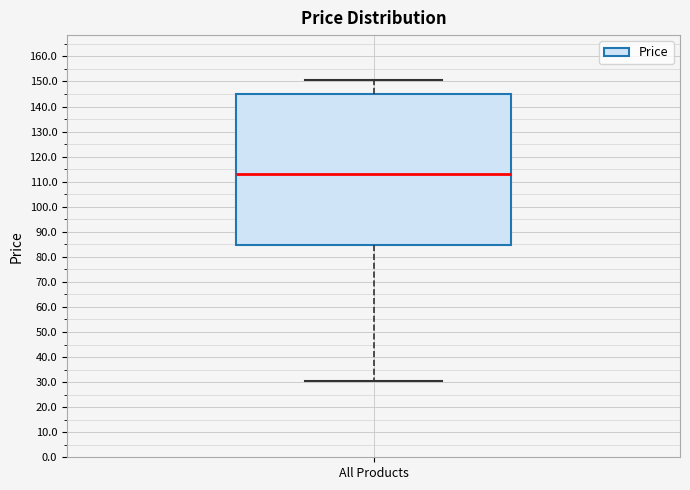

Where does the median line of the box for All Products sit on the y-axis? The values are not printed on the chart, so give them approximately, as read against the axis.

113